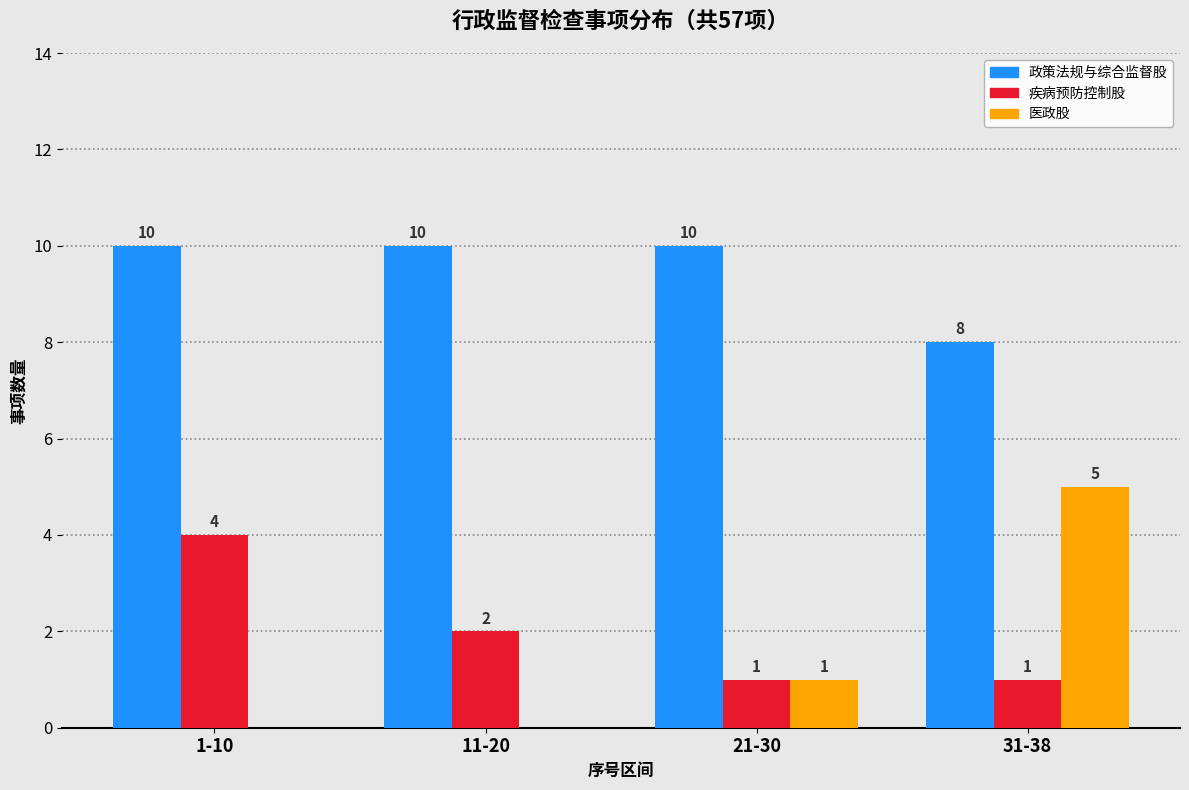

Reading left to right, extract all data points from this chart.

政策法规与综合监督股: 1-10=10	11-20=10	21-30=10	31-38=8
疾病预防控制股: 1-10=4	11-20=2	21-30=1	31-38=1
医政股: 1-10=0	11-20=0	21-30=1	31-38=5